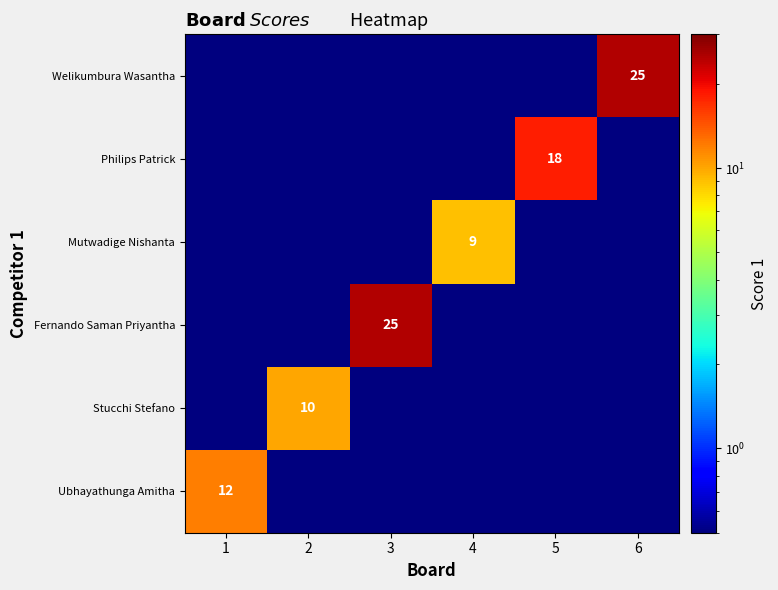

True or false: Welikumbura Wasantha has a value of 25.0 at 6.

True